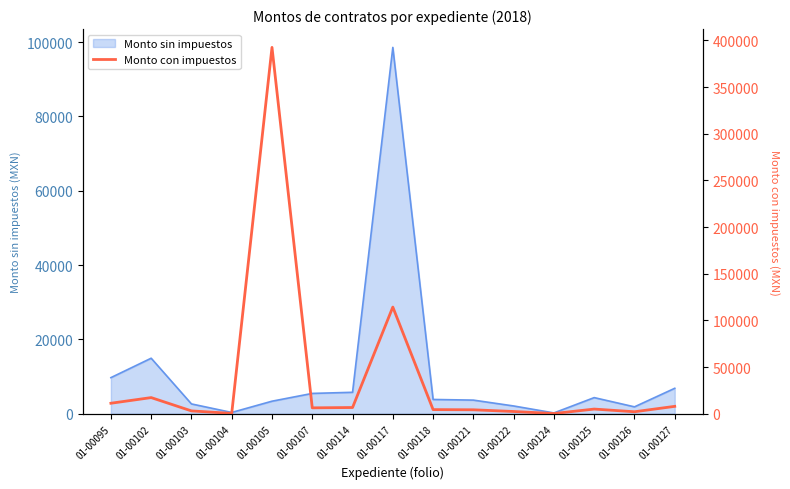

Between 01-00107 and 01-00117, which is larger?

01-00117